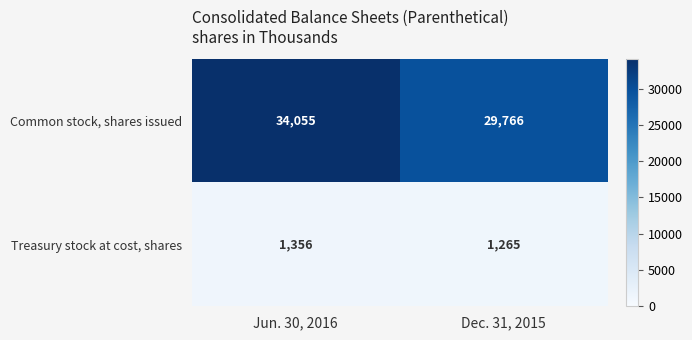

What is the sum of the Treasury stock at cost, shares values at Dec. 31, 2015 and Jun. 30, 2016?

2621